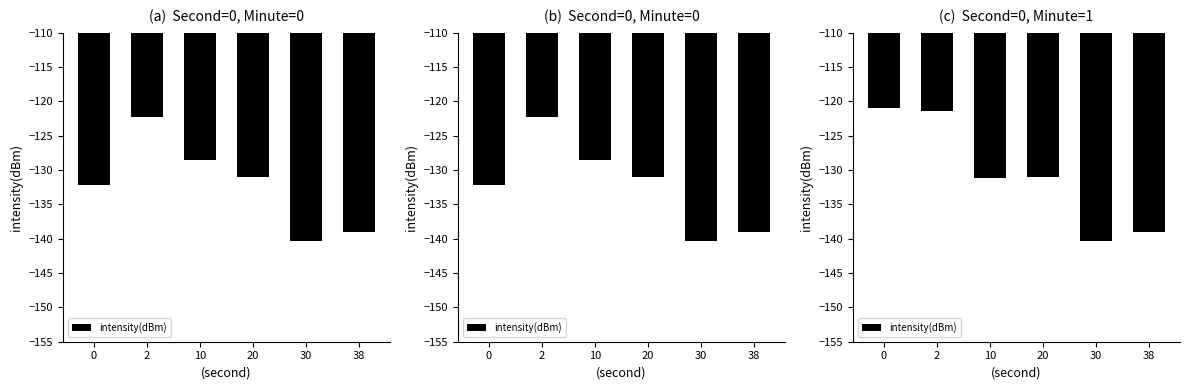

What is the value of the 3rd bar from the left?

-131.2